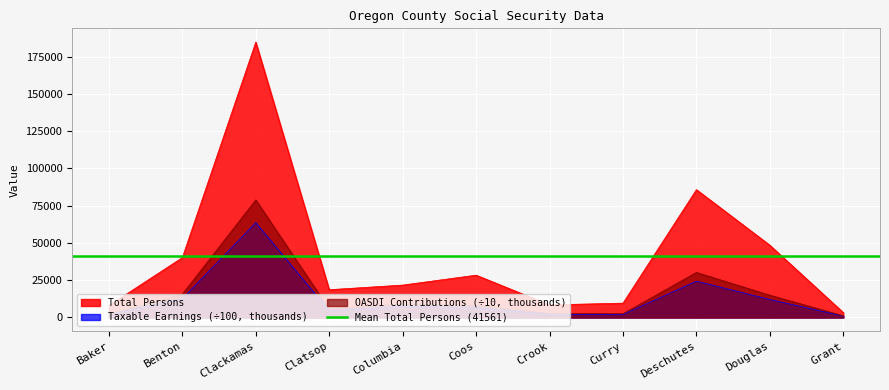

At which label does Total Persons reach its minimum?

Grant